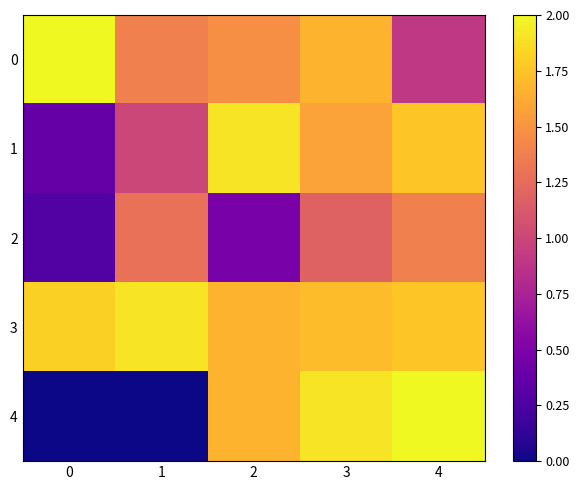

How many distinct data groups are displayed?

5